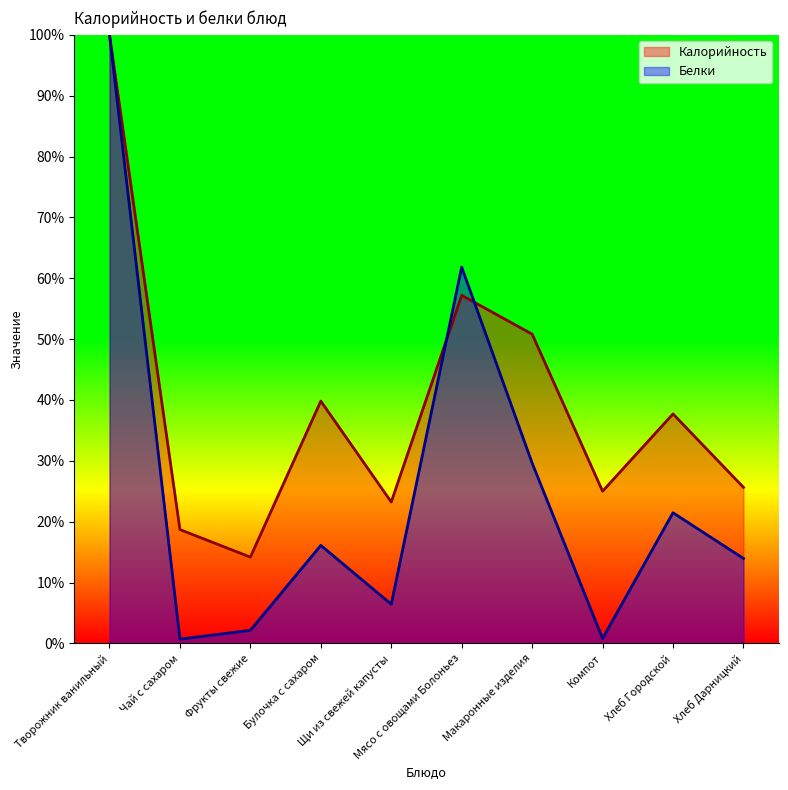

Which series has the largest total across all categories?

Калорийность